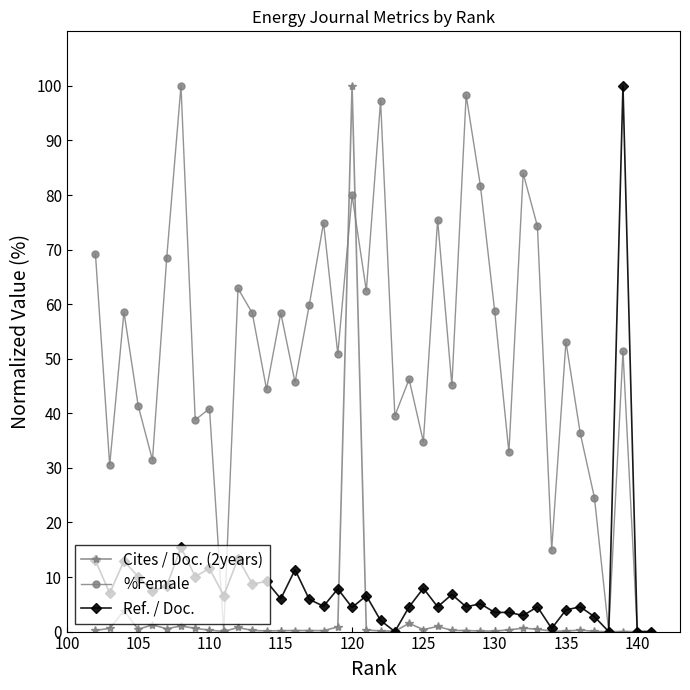

Does the chart display data point markers on the line(s)?

Yes